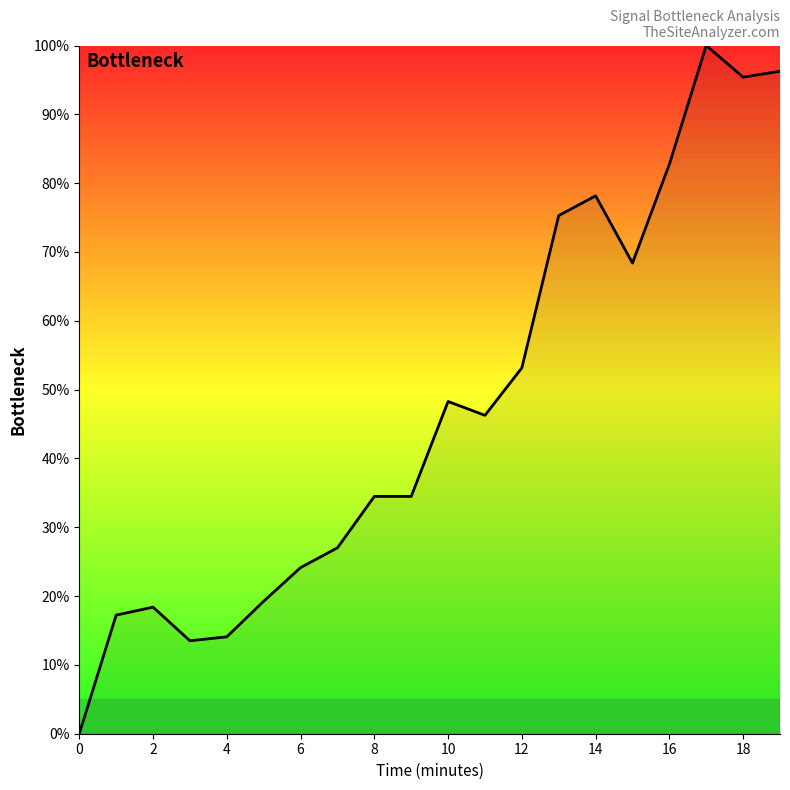

What is the difference between the maximum and minimum values?

100.0